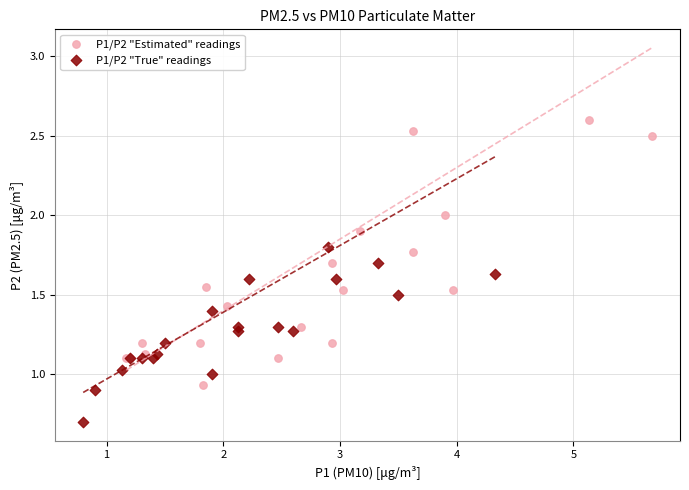

Which series contains the highest Y value?

P1/P2 "Estimated" readings